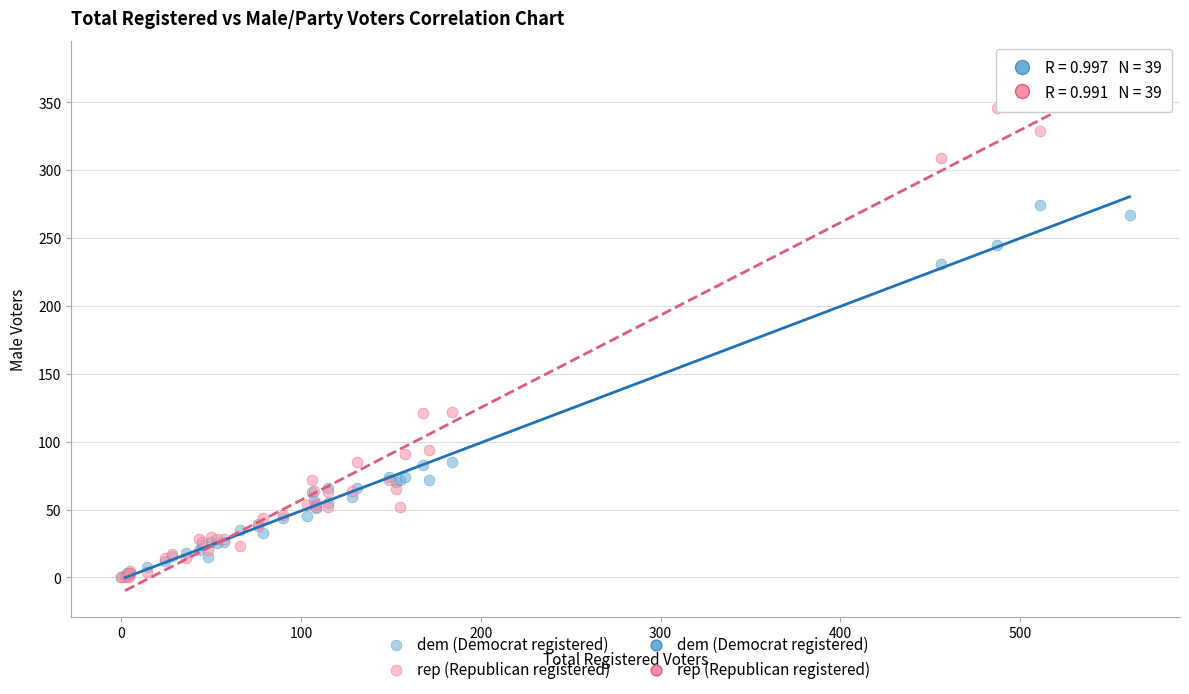

In the rep (Republican registered) series, what Y value is closest to 188?

122